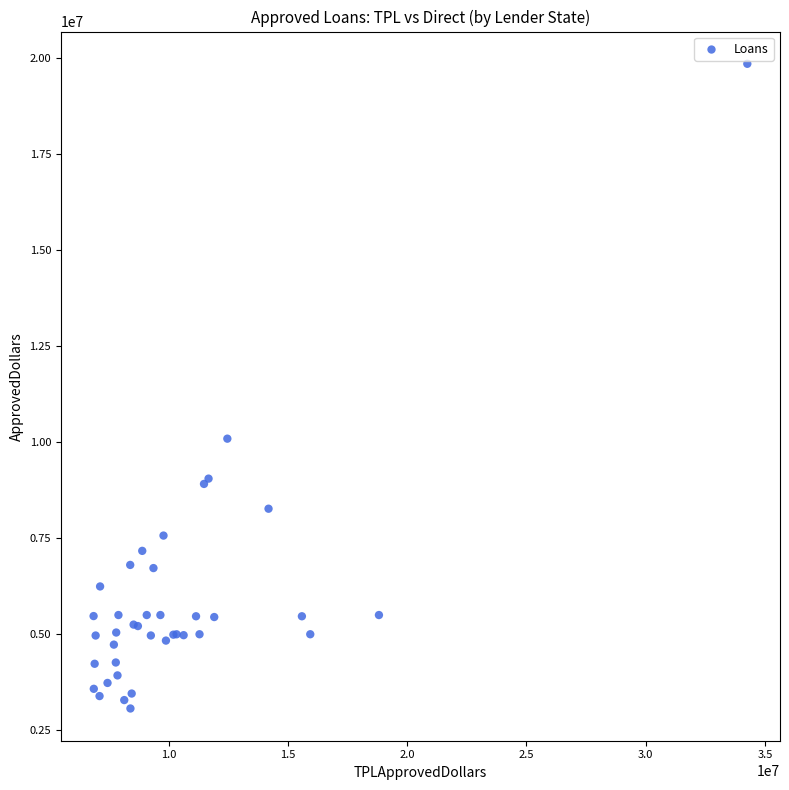

What Y value in the scatter plot is closest to 11457000?

10090000